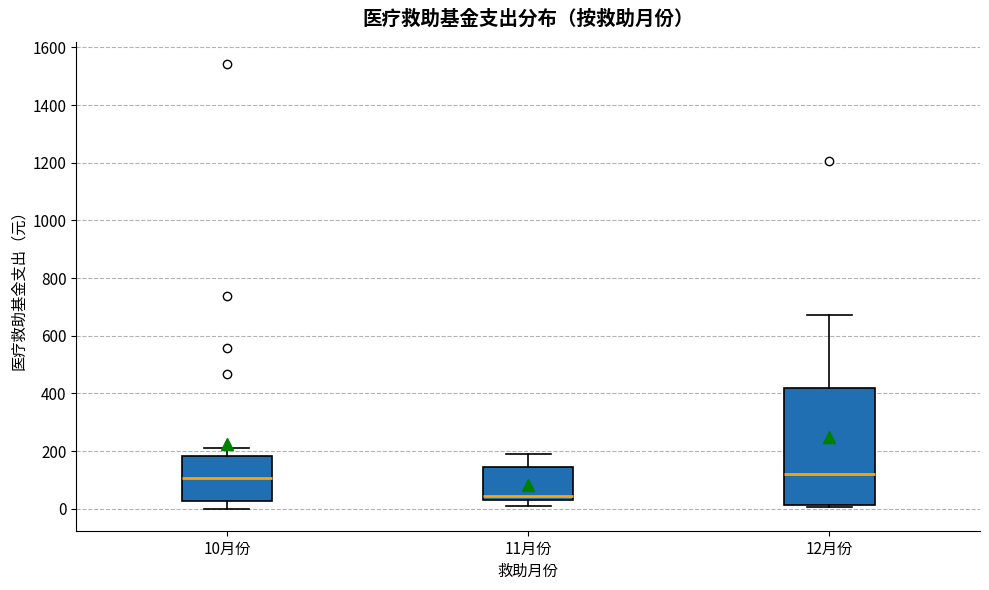

Reading left to right, read every box against the y-axis: the position of its median line, the range the box covers, and the ends of its whiskers. The values are not printed on the chart, so give them approximately, as read against the axis.

10月份: median 100, box 20 to 180, whiskers 0 to 220
11月份: median 40, box 20 to 140, whiskers 0 to 200
12月份: median 120, box 20 to 420, whiskers 0 to 680